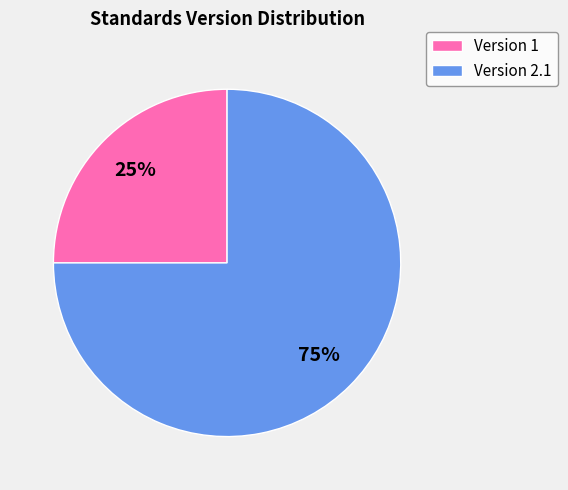

Which category has the smallest portion of the pie?

Version 1